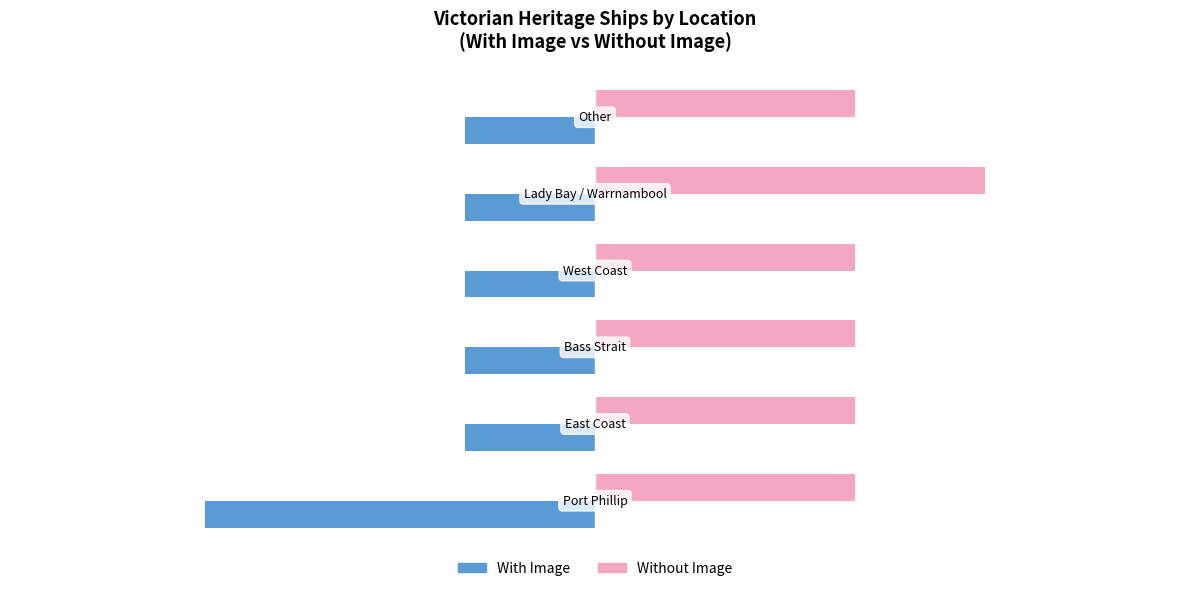

How many values in the With Image series are below -1?

1